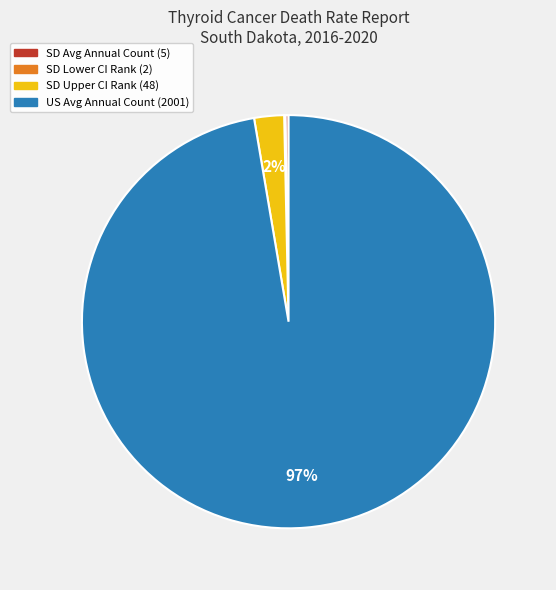

Is it true that US Avg Annual Count (2001) is 97% of the pie?

True